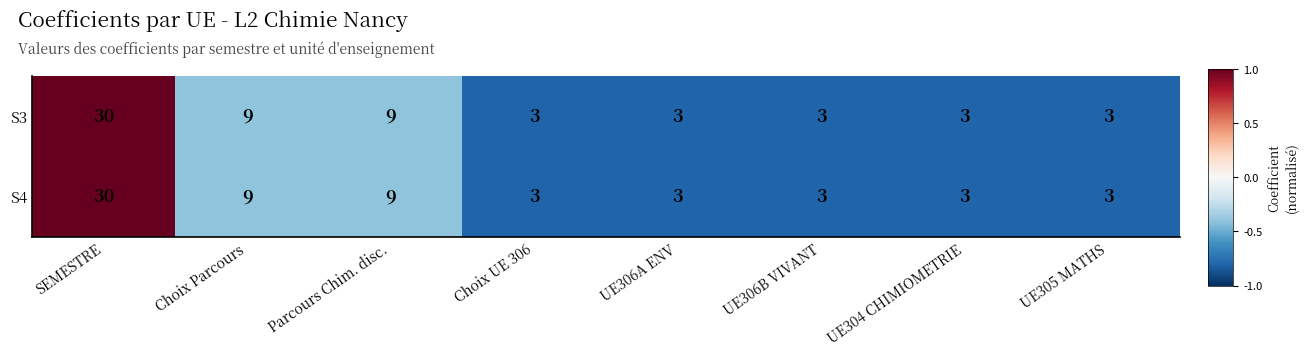

What is the maximum value for S3?

30